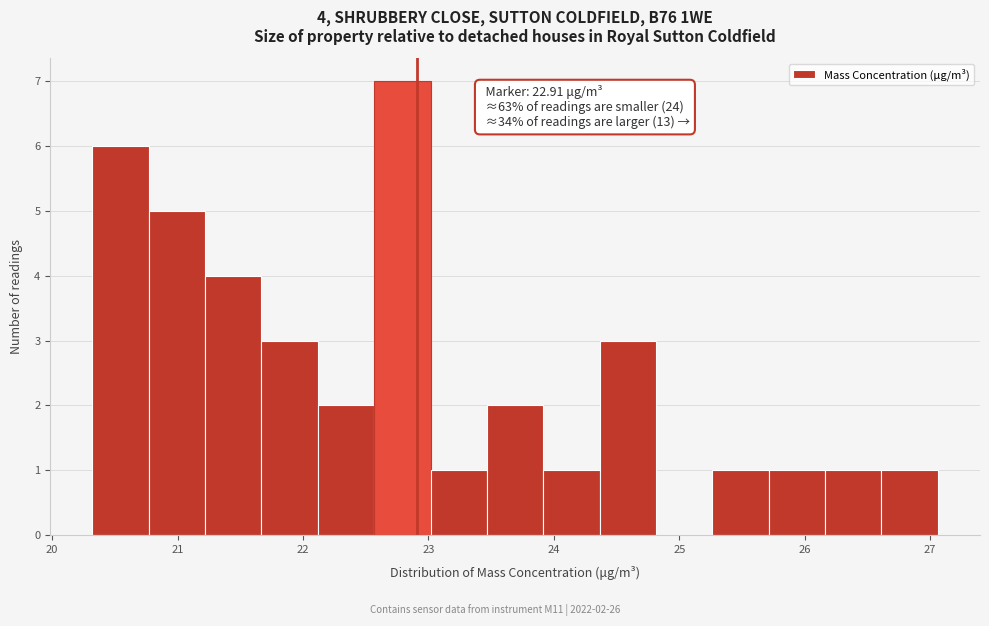

Which range on the x-axis has the tallest bar?

22.6 to 23.0